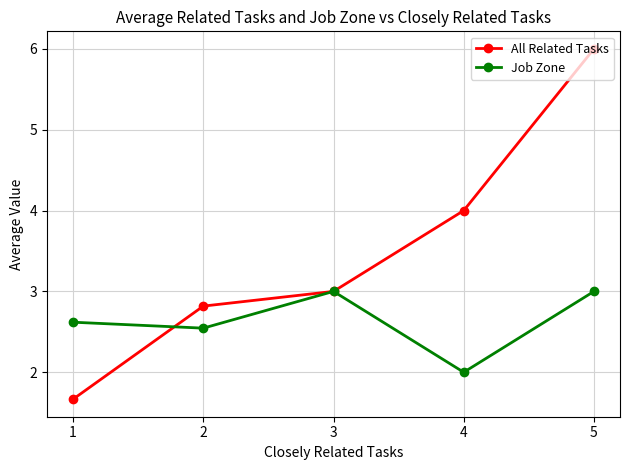

Between 1 and 3, which series saw the biggest shift?

All Related Tasks